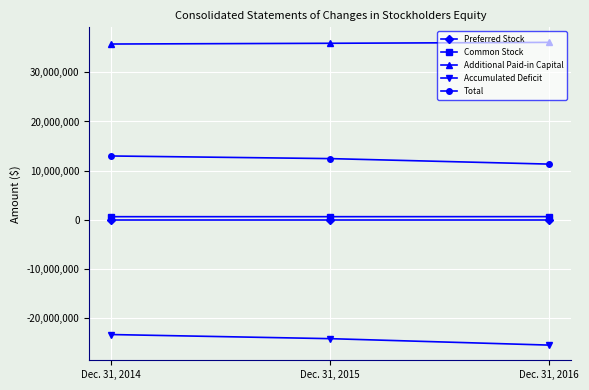

What is the maximum value shown in the chart?

36074733